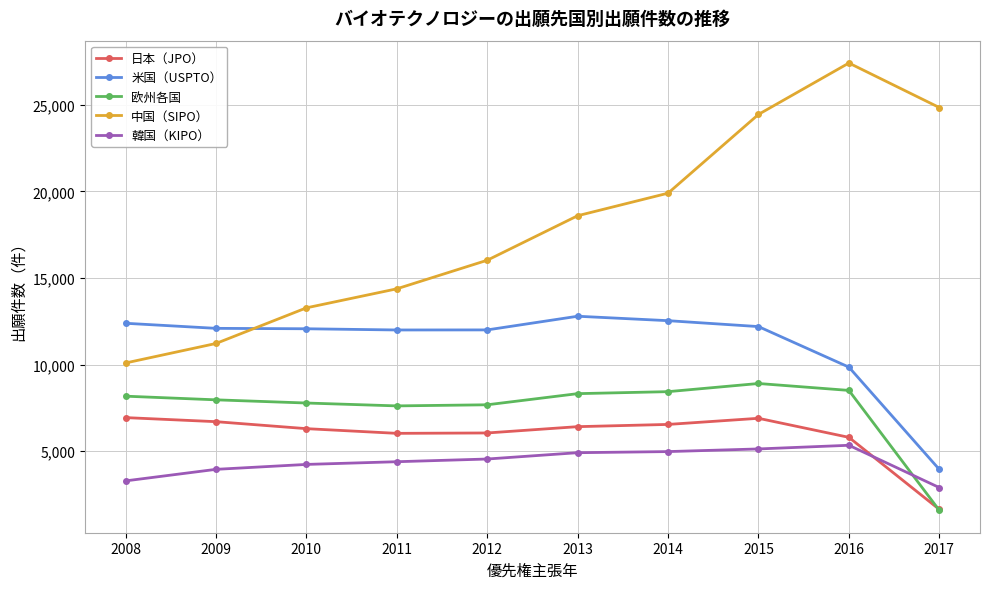

What is the difference between the second highest and second lowest values in the 欧州各国 series?

894